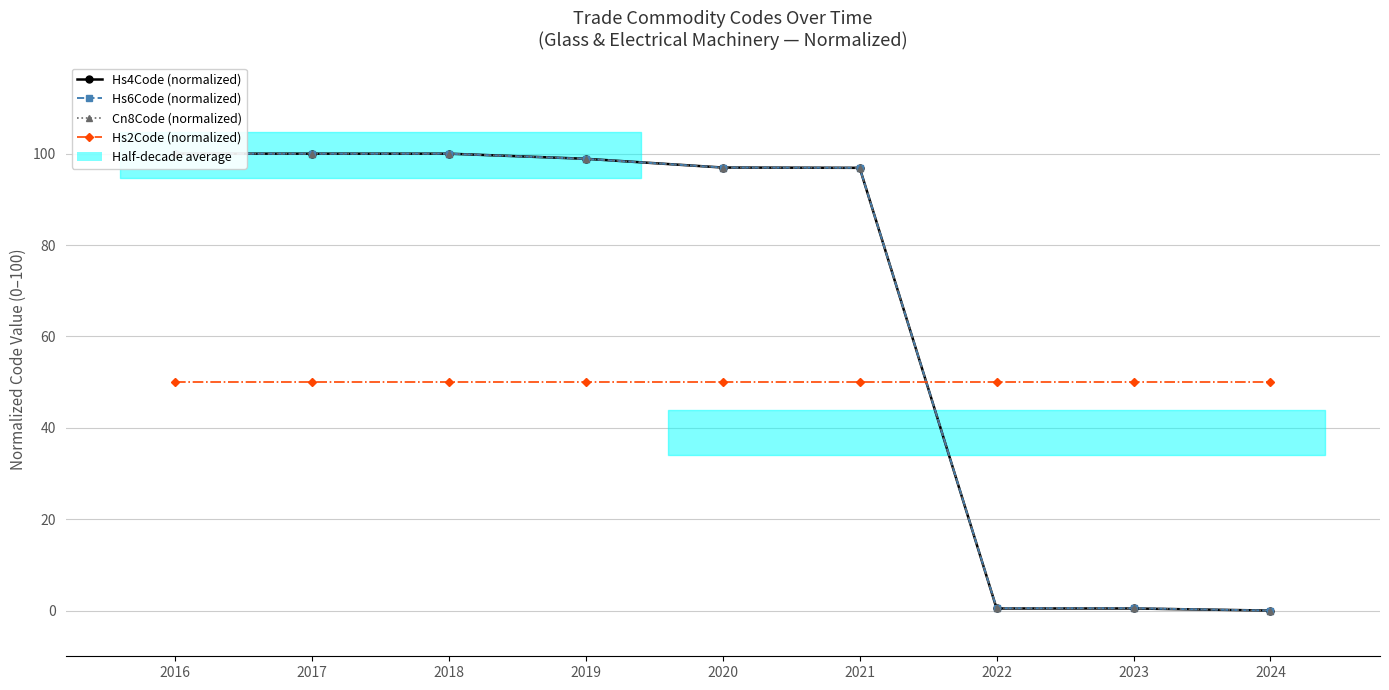

What value does the Cn8Code (normalized) series have at 2016?

100.0